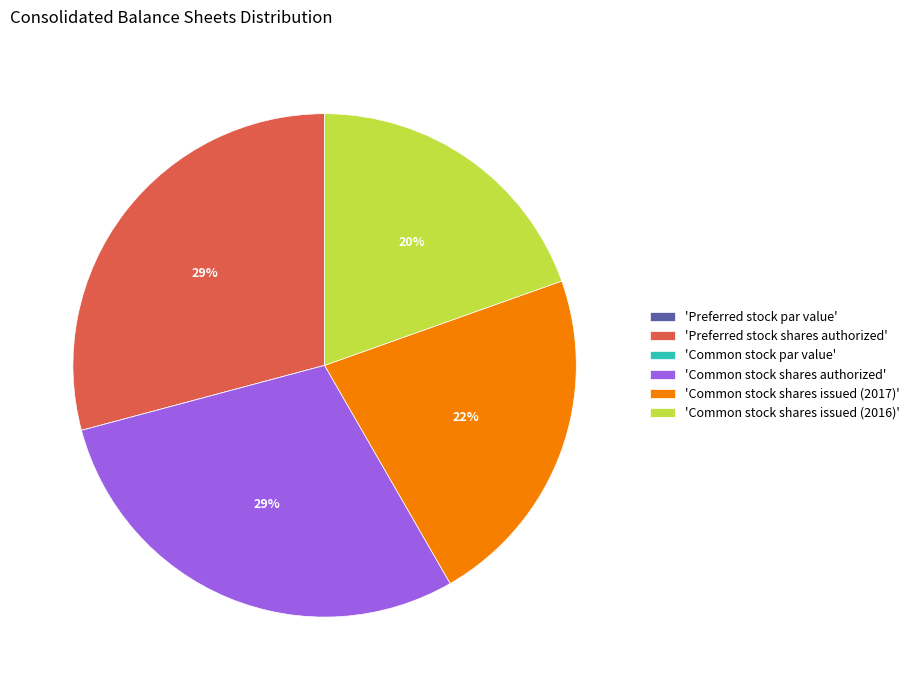

Is the sum of 'Common stock shares issued (2016)' and 'Common stock shares issued (2017)' greater than half?

No